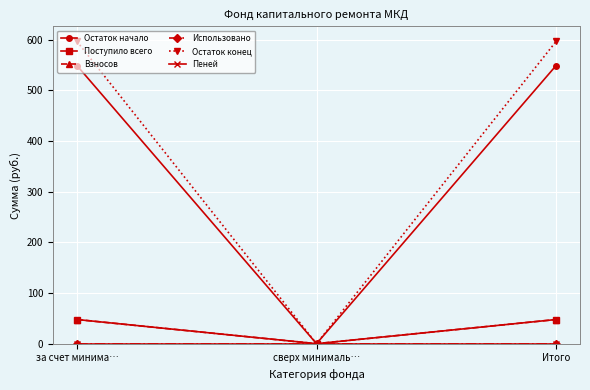

Does the chart have visible grid lines?

Yes